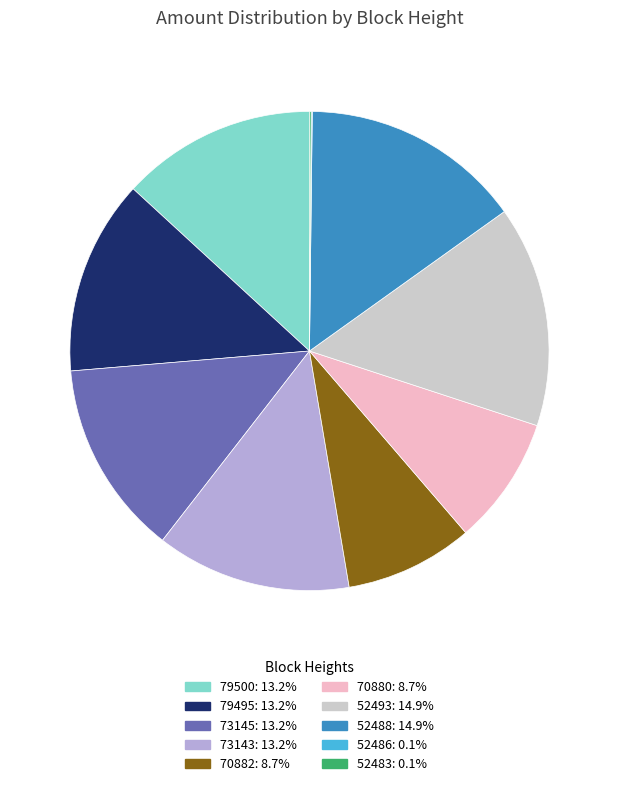

Approximately how many times larger is the value at 73143 compared to 79500?

1.0